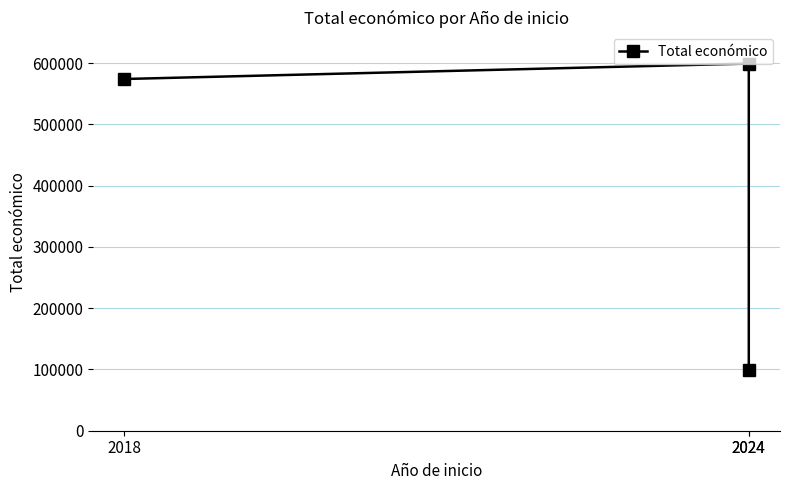

How many data points are above 574000?

1